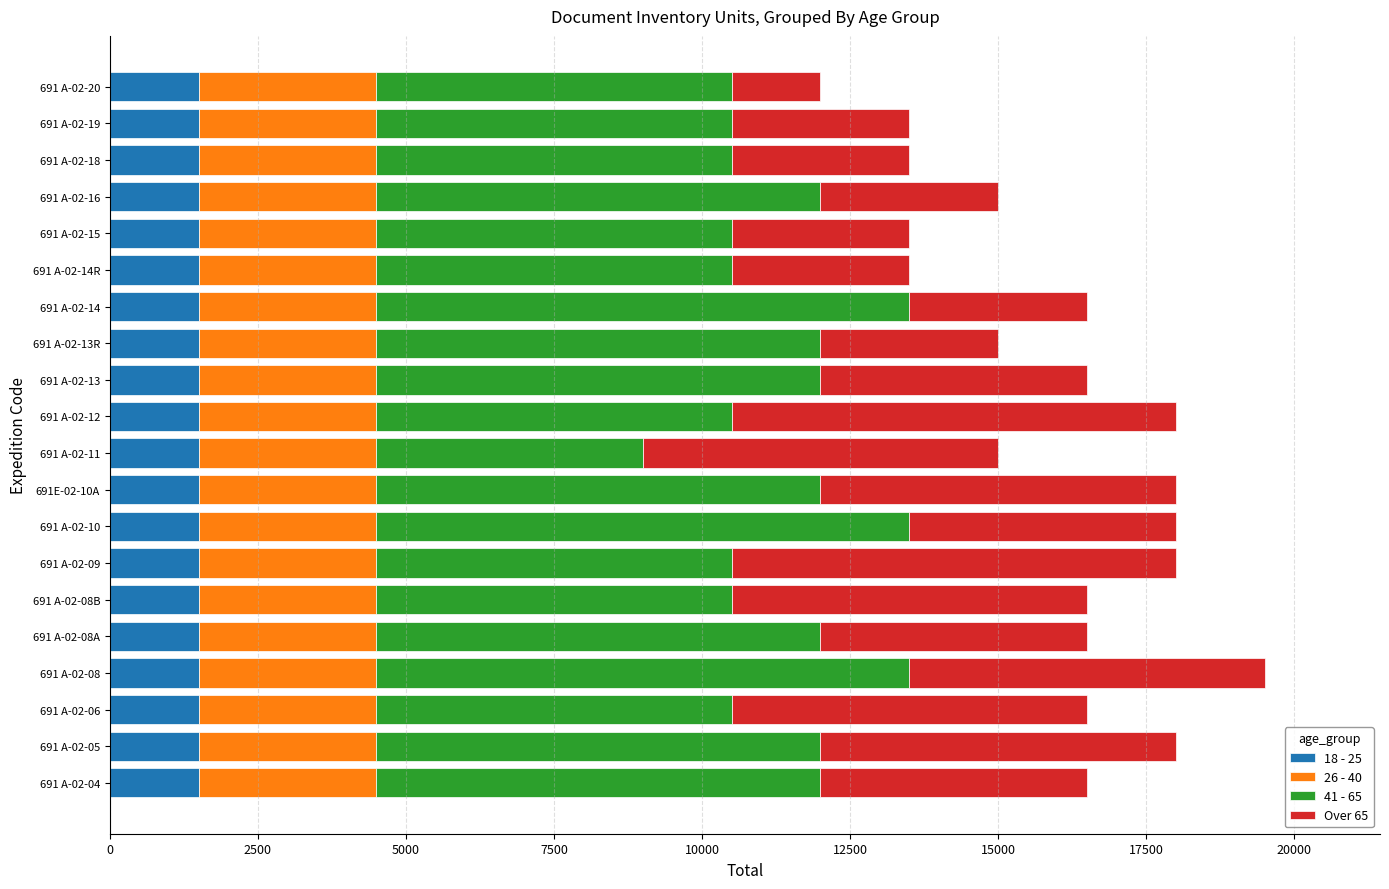

What is the sum of the 18 - 25 values at 691 A-02-14 and 691 A-02-12?

3000